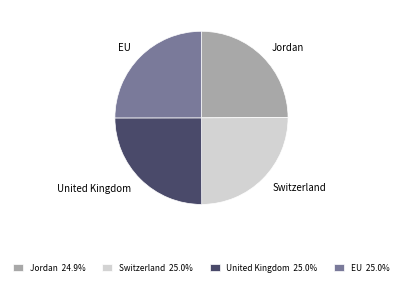

Approximately how many times larger is the value at Switzerland compared to United Kingdom?

1.0